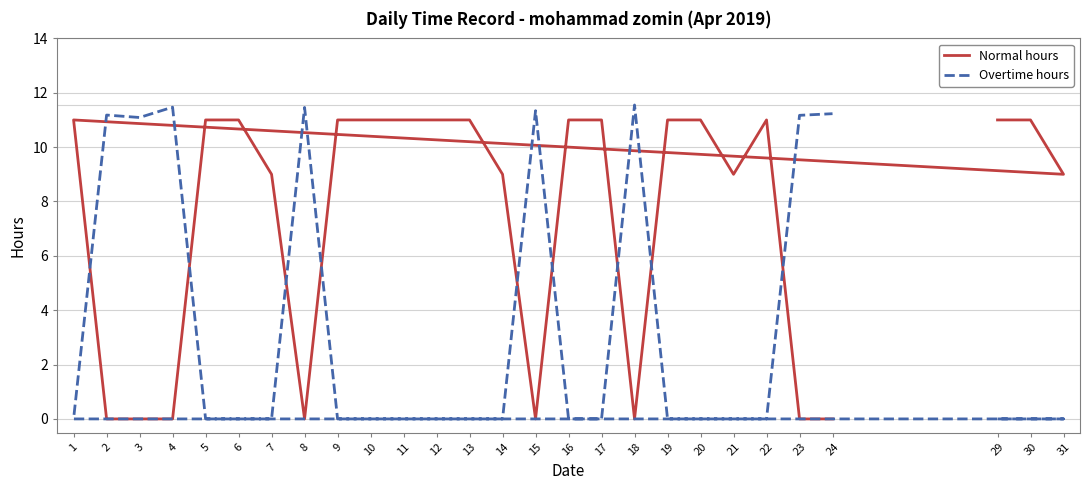

What is the difference between the maximum and minimum values in the Normal hours series?

11.0